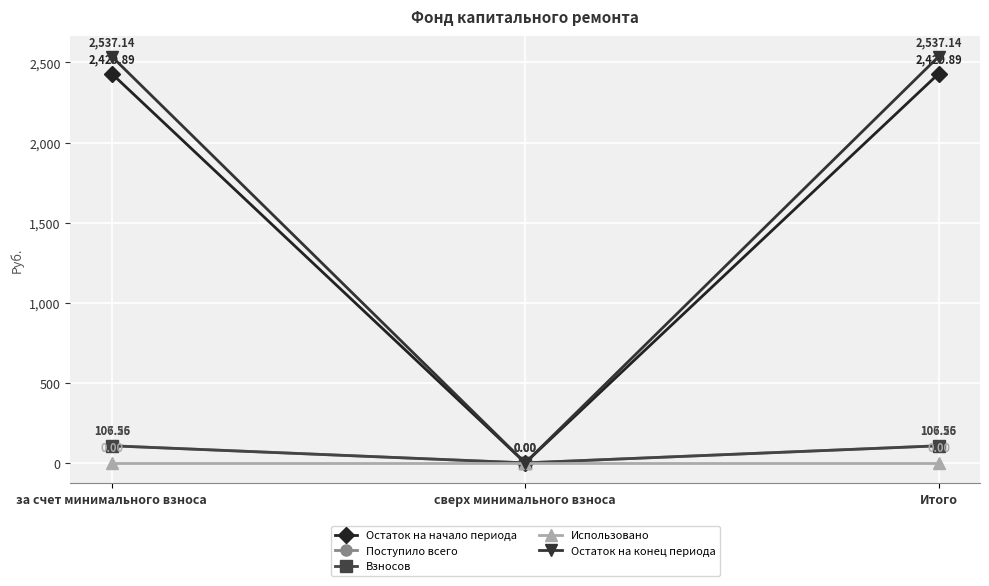

What is the label of the 1st point from the right?

Итого